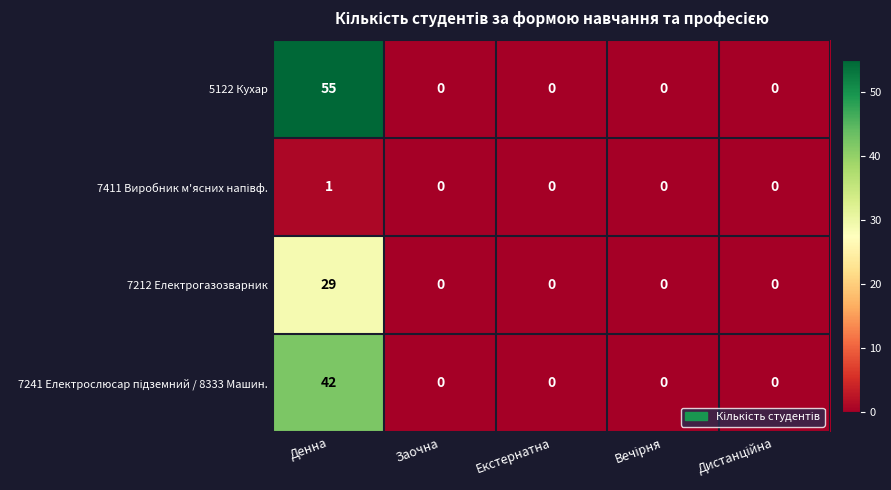

What value does the 7212 Електрогазозварник series have at Денна, to the nearest 10?

30